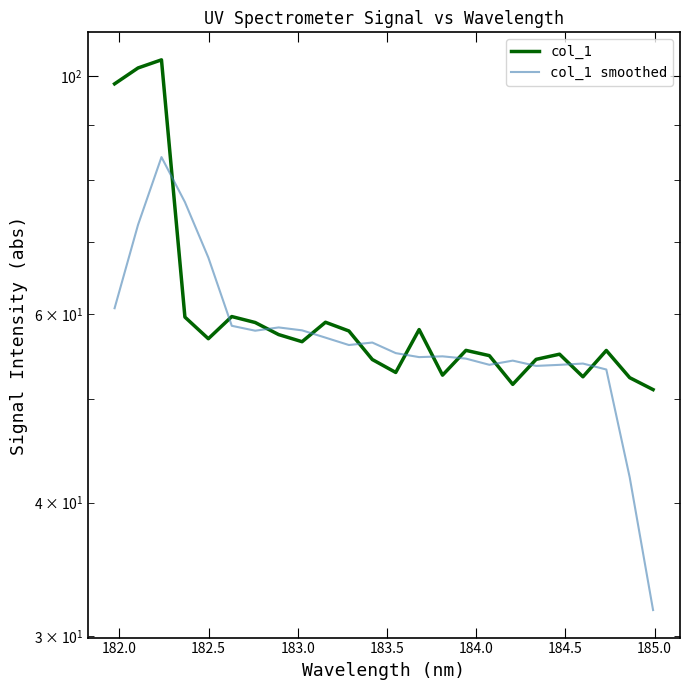

How many lines are shown in the chart?

2